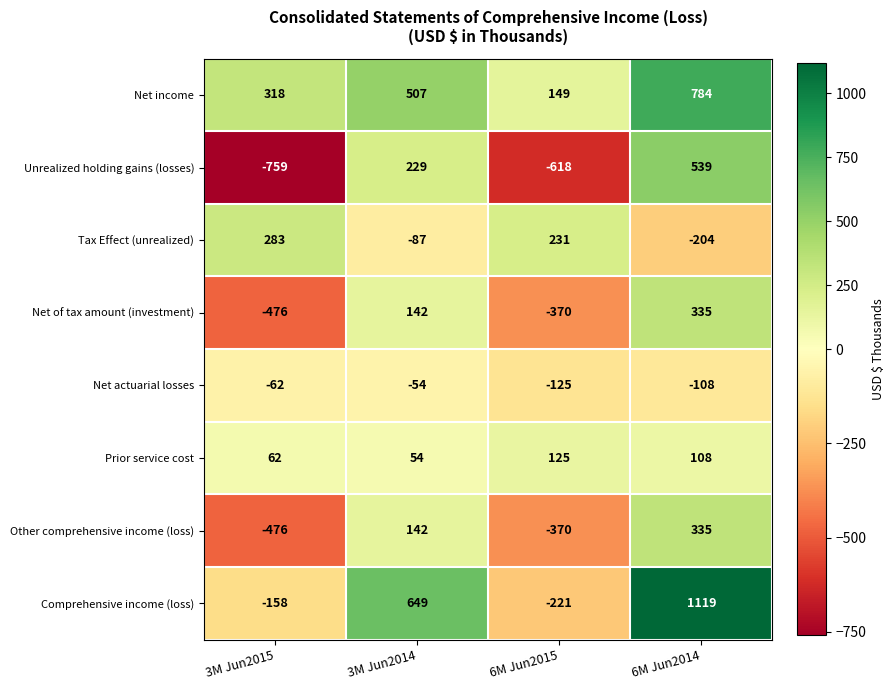

What is the sum of the Net actuarial losses values at 3M Jun2015 and 6M Jun2015?

-187